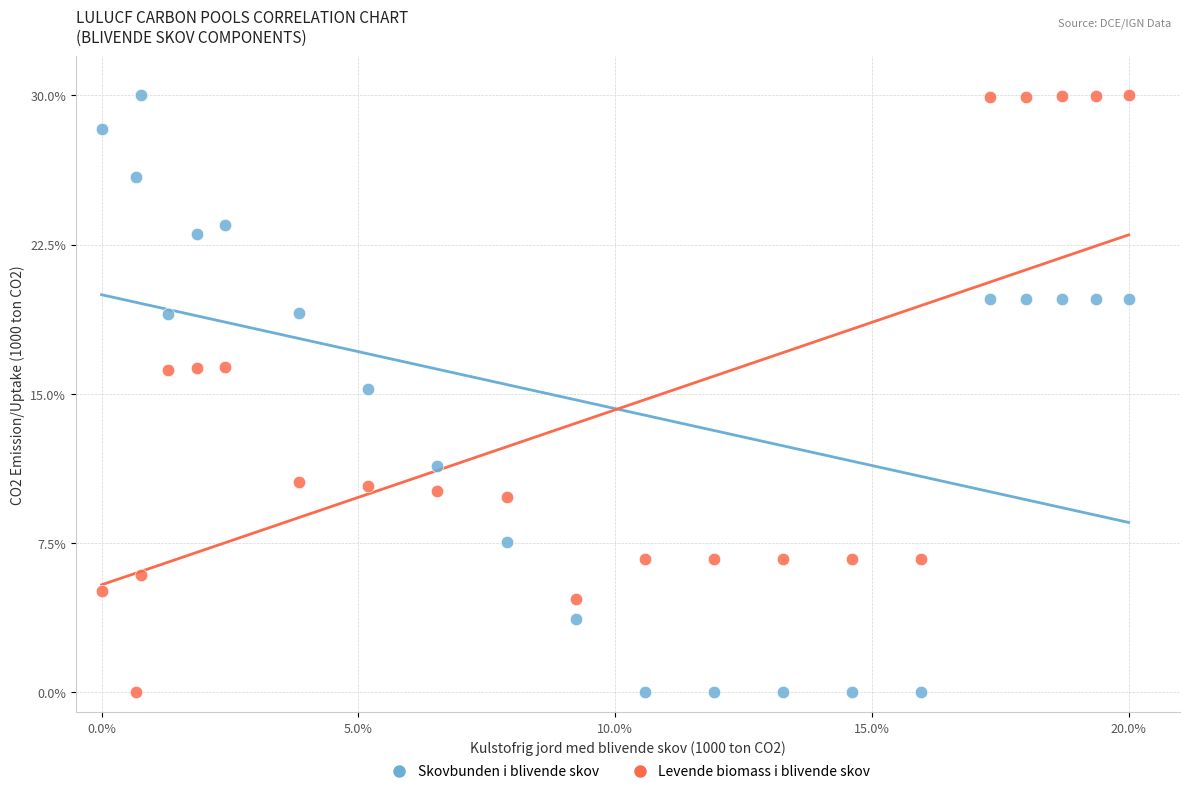

What is the X range (max minus min) for the scatter plot?

20.0